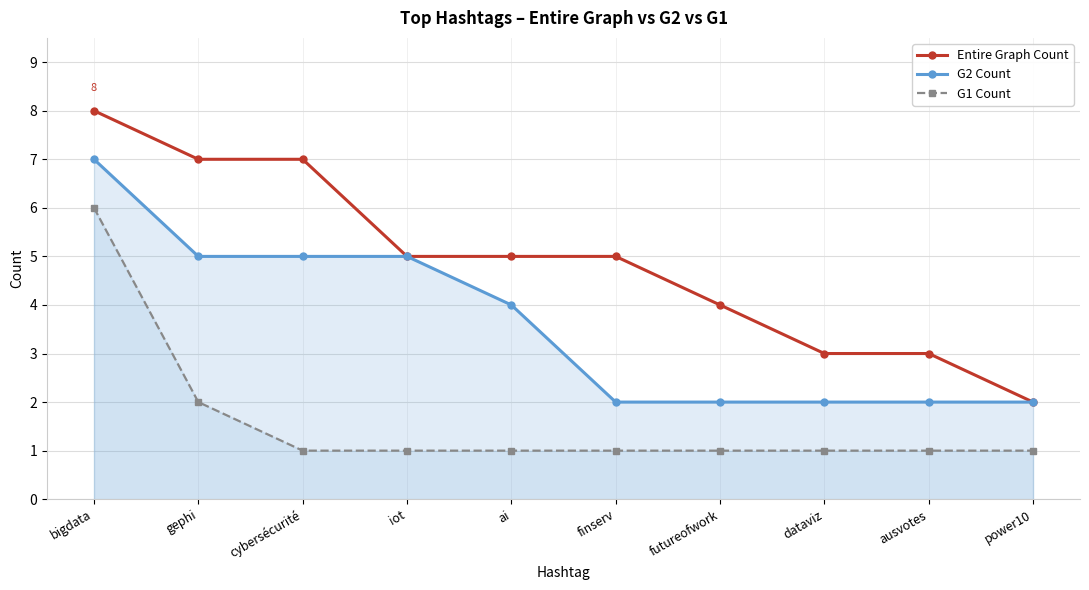

At gephi, list the series in order from largest to smallest.

Entire Graph Count, G2 Count, G1 Count